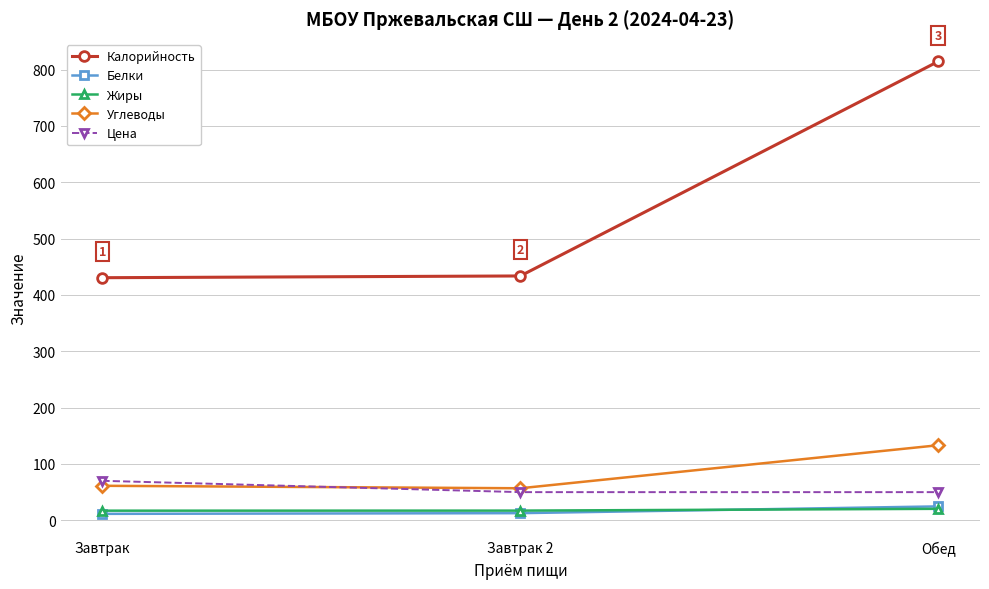

True or false: Калорийность has a value of 119.2 at Завтрак.

False